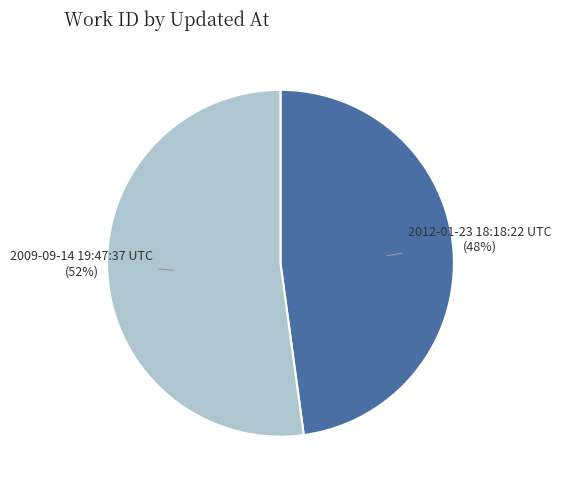

What is the smallest slice in the pie chart?

2012-01-23 18:18:22 UTC